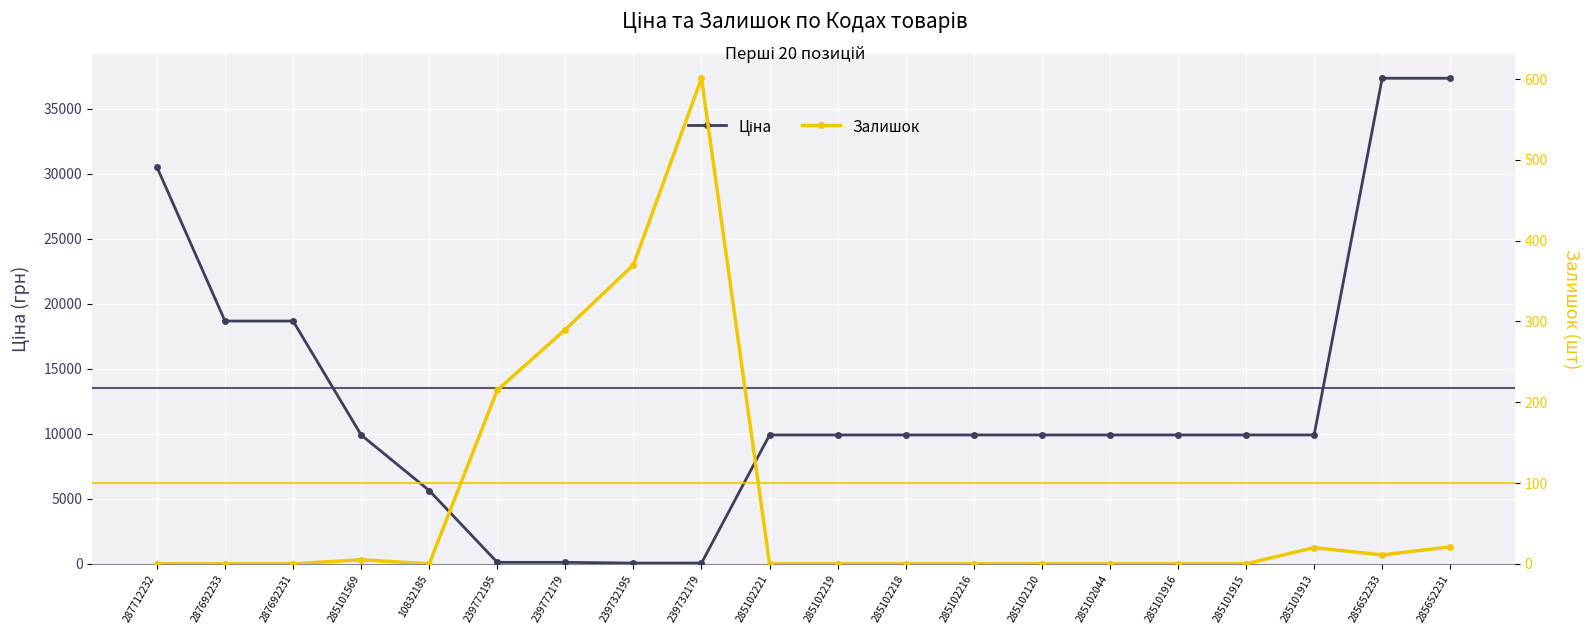

Does the chart display data point markers on the line(s)?

Yes